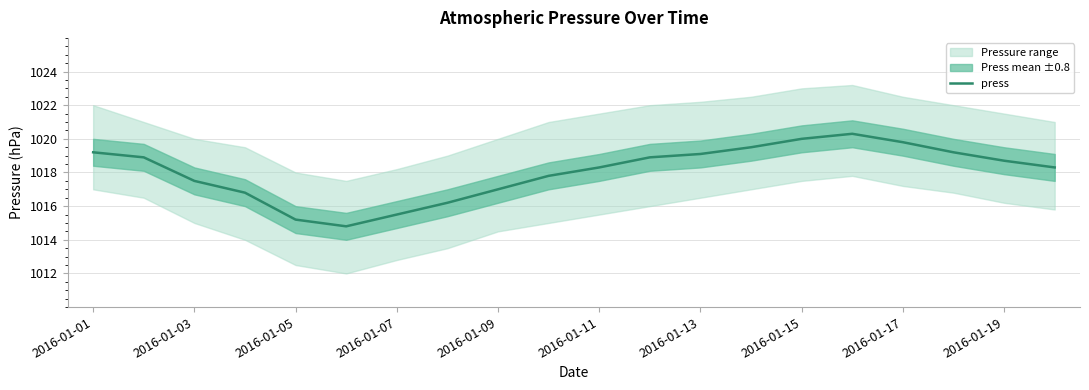

True or false: press has a value of 1018.7 at 2016-01-19.

True